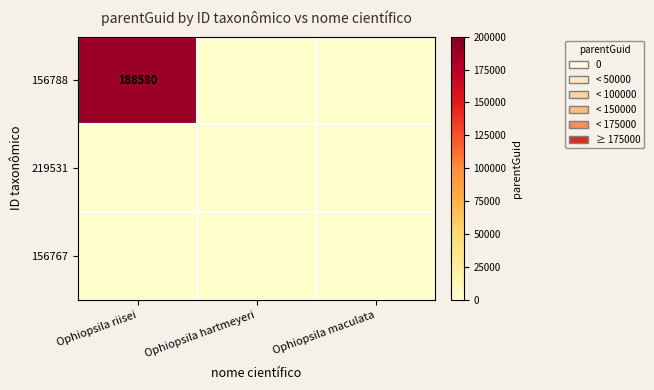

Is it true that 156788 equals 57990 at Ophiopsila riisei?

False